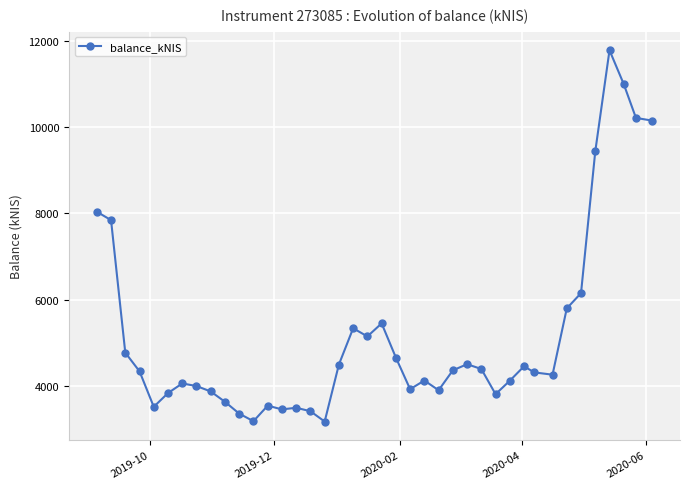

What is the value of the 21st point from the left?

5448.3